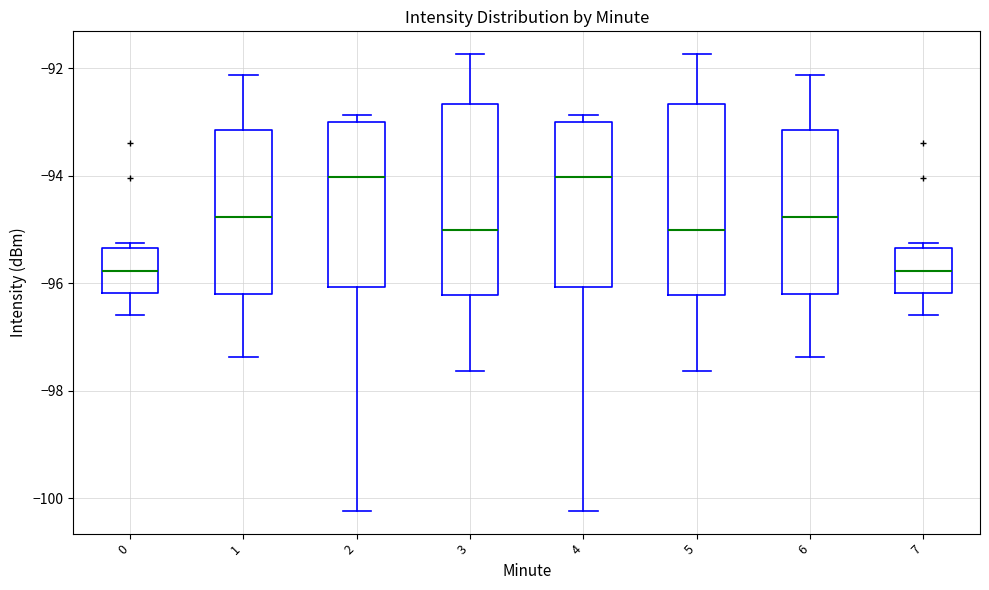

Where is the upper edge of the box at x = 1 on the y-axis? The values are not printed on the chart, so give them approximately, as read against the axis.

-93.2